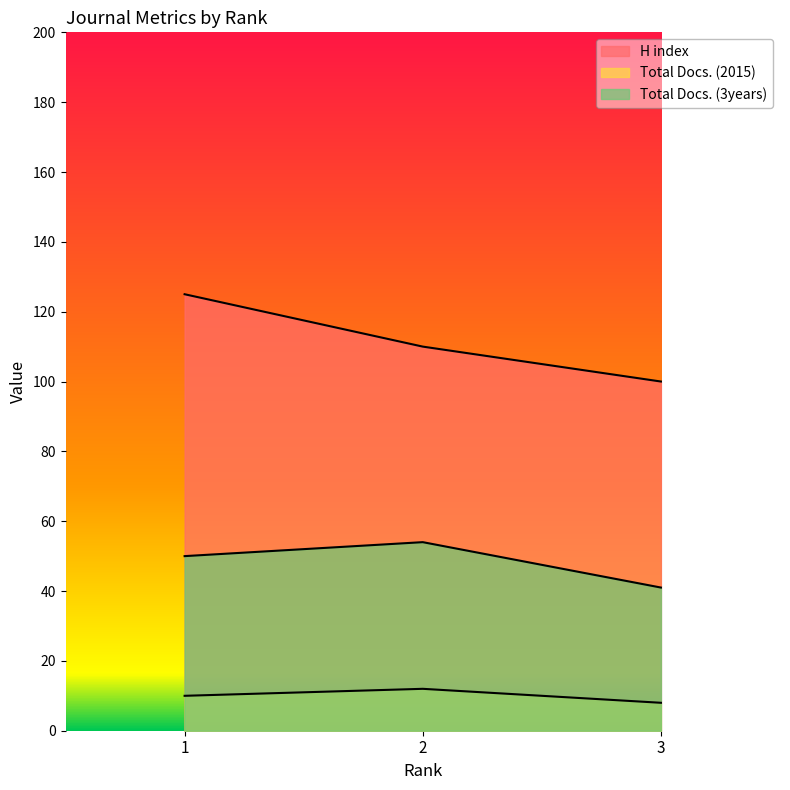

What is the smallest value displayed?

8